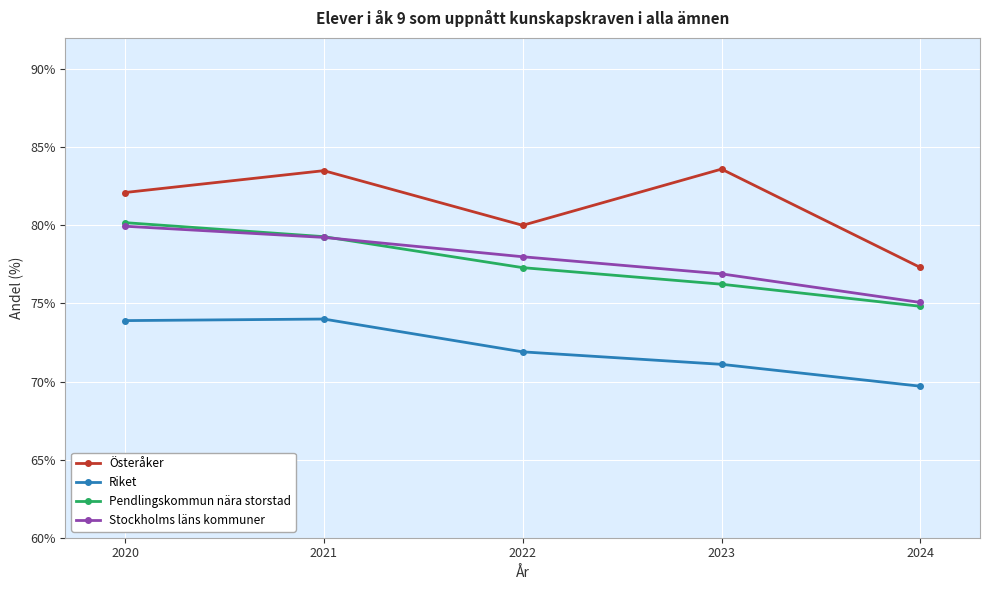

What is the total value across all series at 2023?

307.8